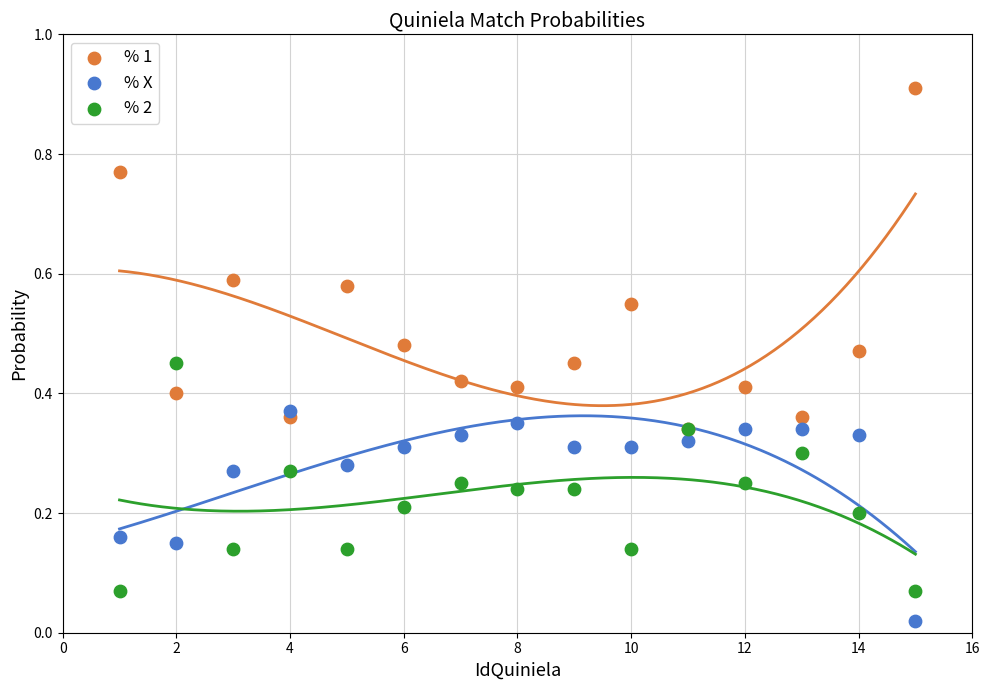

Which series has the largest Y range (max minus min)?

% 1